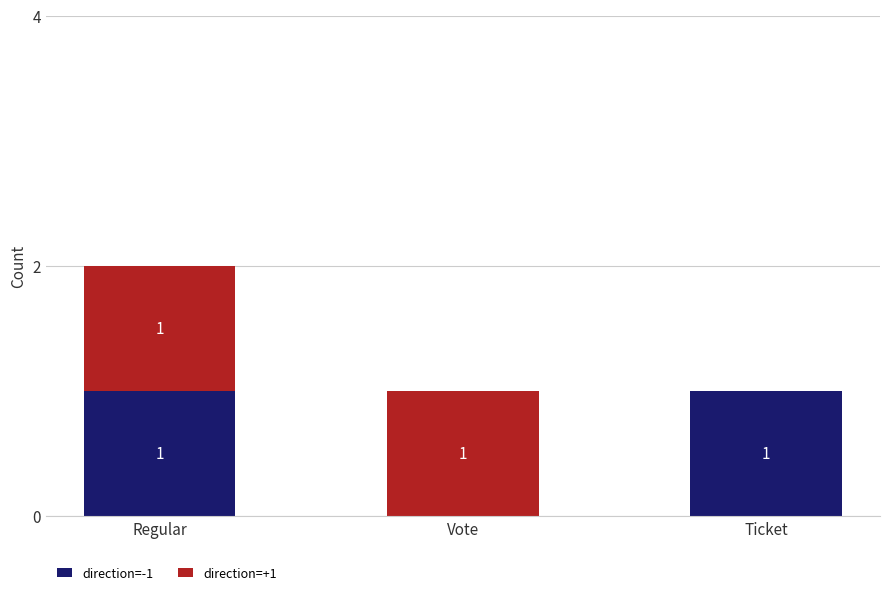

True or false: direction=-1 has a value of 2 at Ticket.

False